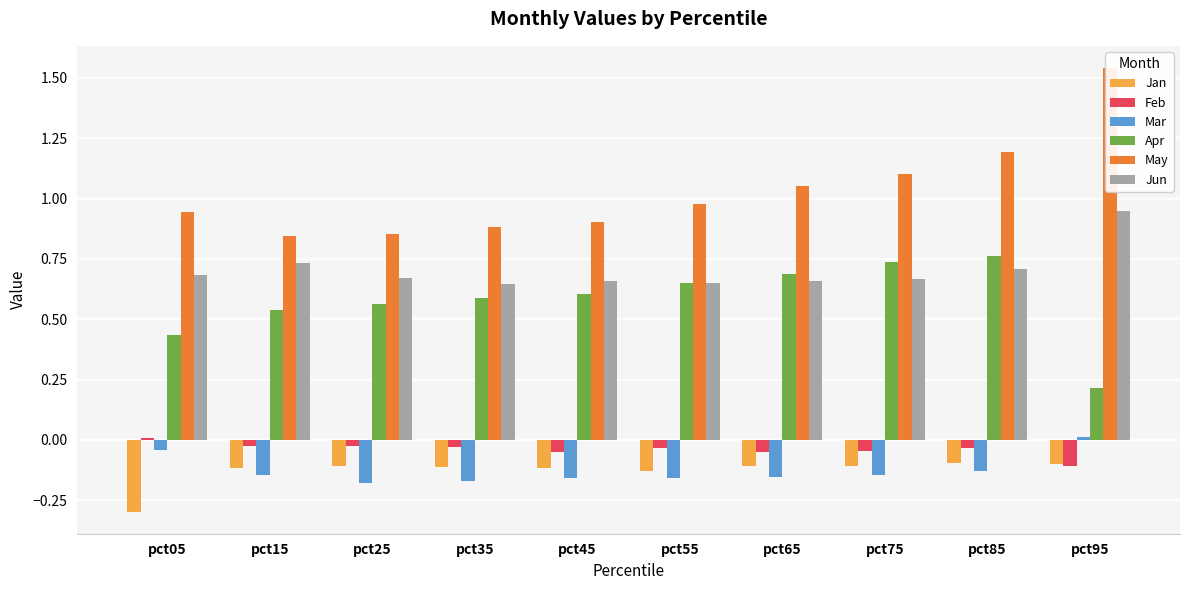

What is the greatest value displayed?

1.5